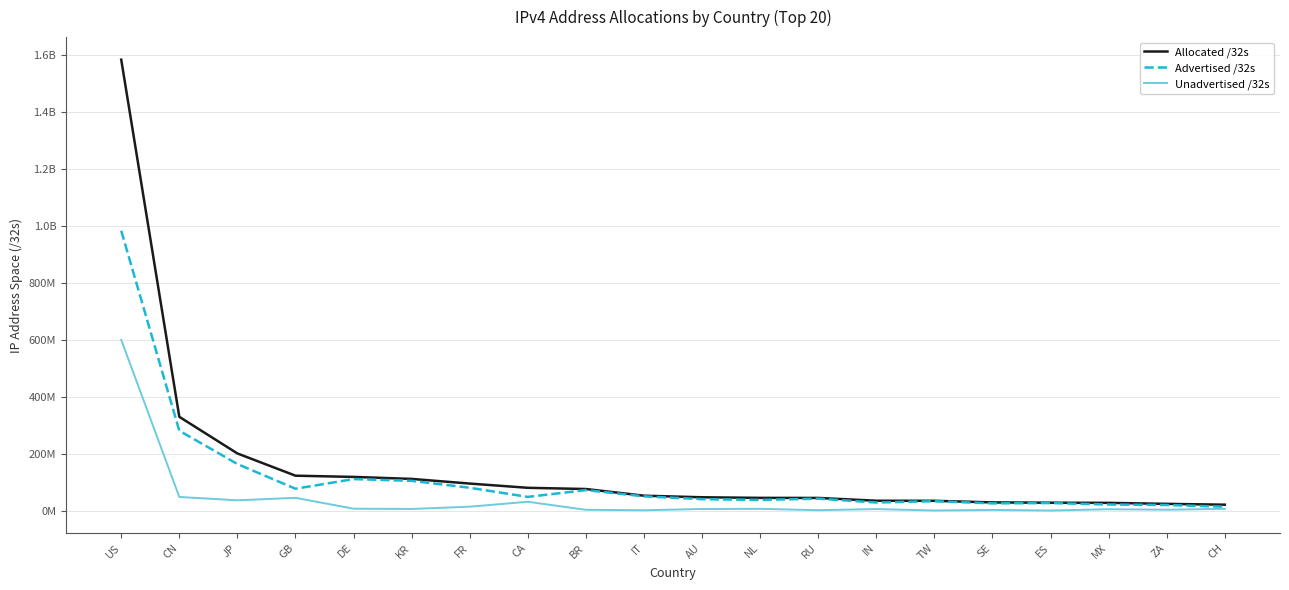

What are all the series names shown in the legend?

Allocated /32s, Advertised /32s, Unadvertised /32s